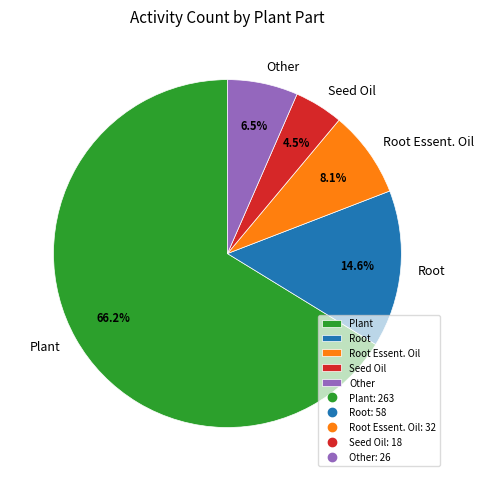

Is it true that Plant is 11% of the pie?

False